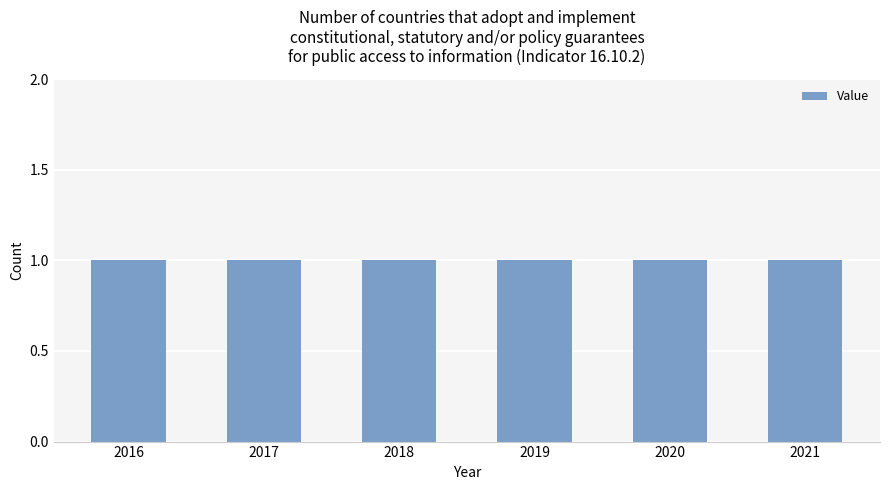

List the labels in order of Value value, smallest first.

2016, 2017, 2018, 2019, 2020, 2021